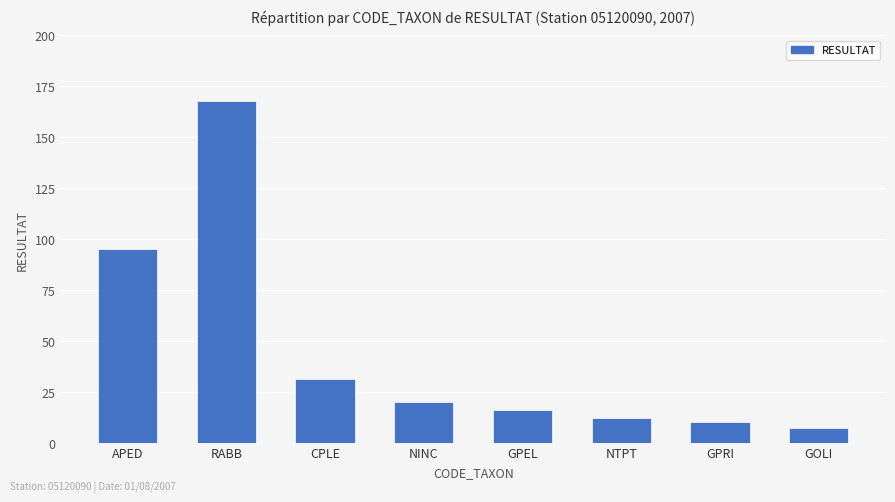

Rank the categories by value from highest to lowest.

RABB, APED, CPLE, NINC, GPEL, NTPT, GPRI, GOLI